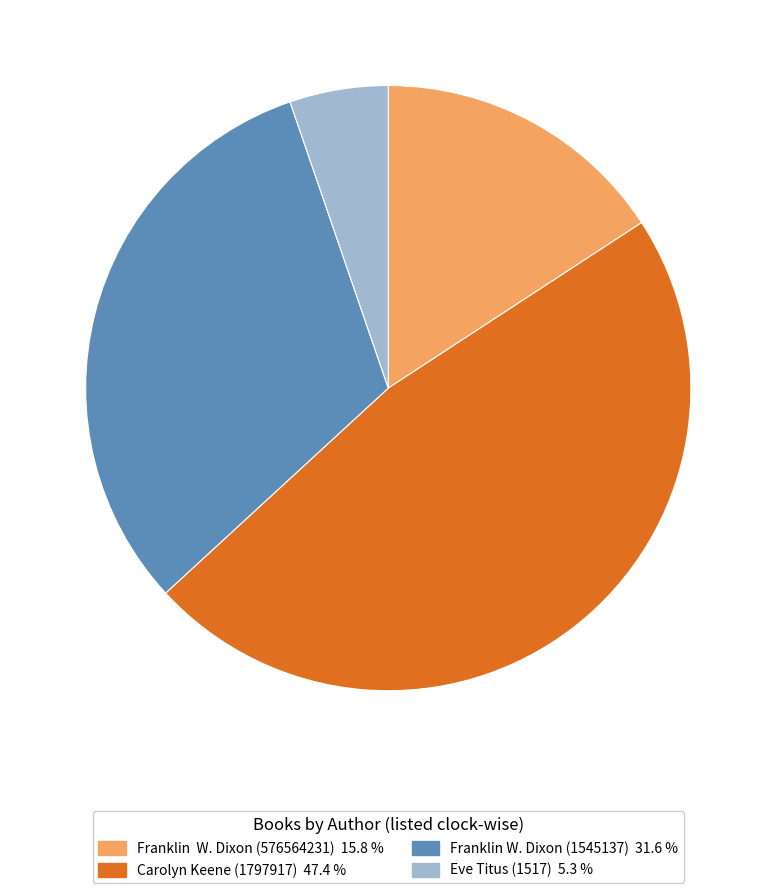

Is there any slice that represents more than half of the pie?

No